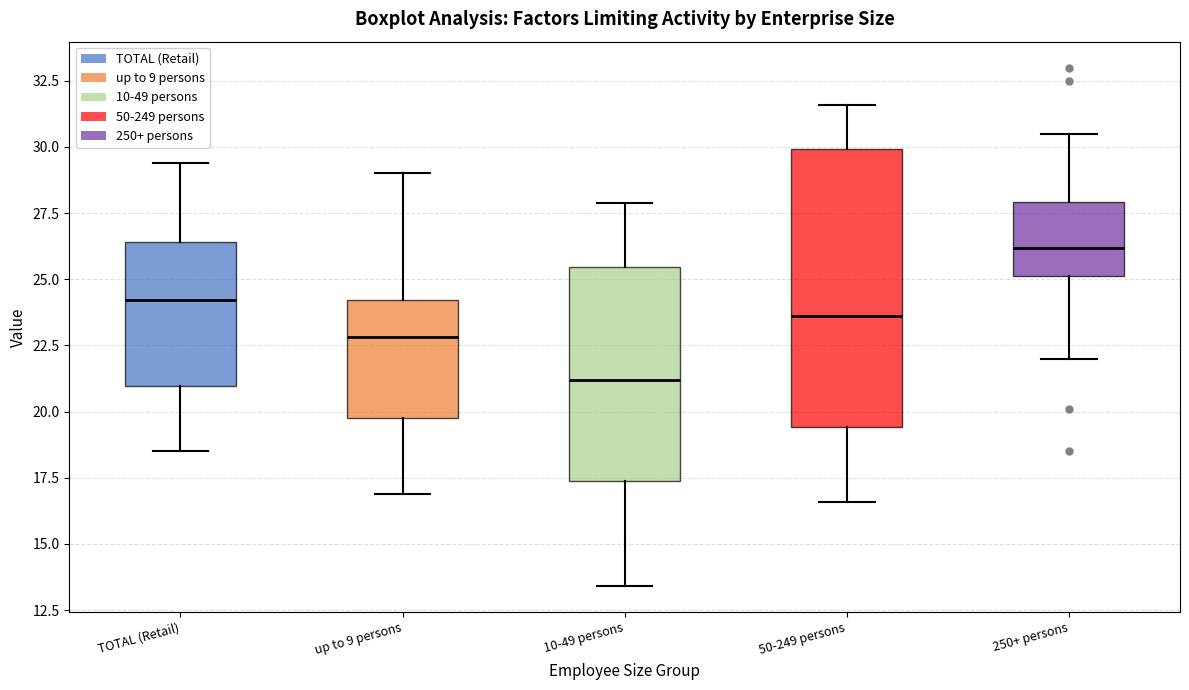

Reading left to right, transcribe this box plot: for each box, give where its median line is, the range the box spans, and where its two whiskers end, as read against the y-axis. The values are not printed on the chart, so give them approximately, as read against the axis.

TOTAL (Retail): median 24.0, box 21.0 to 26.5, whiskers 18.5 to 29.5
up to 9 persons: median 23.0, box 20.0 to 24.0, whiskers 17.0 to 29.0
10-49 persons: median 21.0, box 17.5 to 25.5, whiskers 13.5 to 28.0
50-249 persons: median 23.5, box 19.5 to 30.0, whiskers 16.5 to 31.5
250+ persons: median 26.0, box 25.0 to 28.0, whiskers 22.0 to 30.5